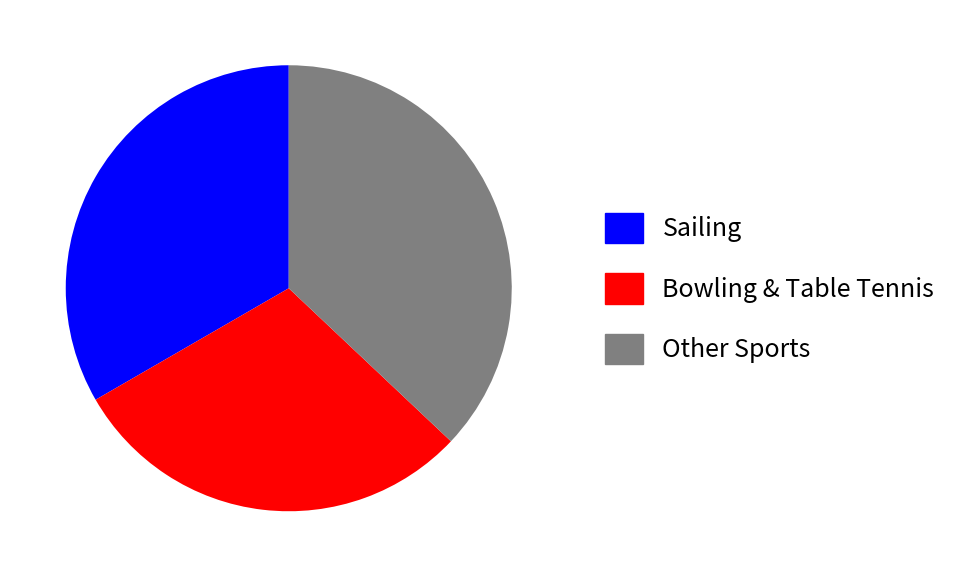

Does any single category account for the majority?

No